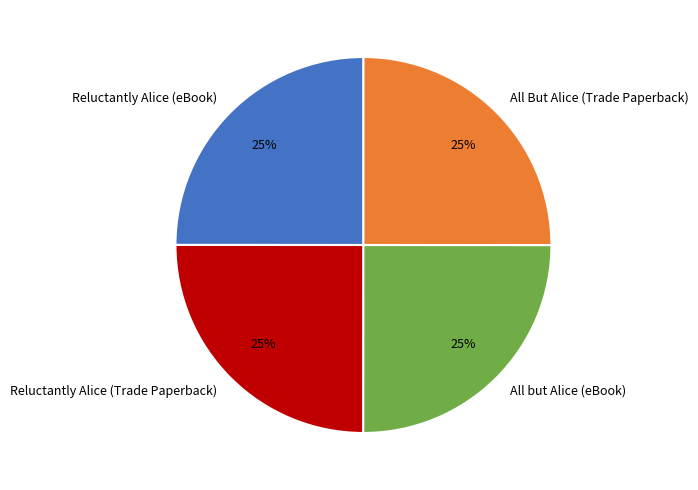

What percentage is the All but Alice (eBook) slice, to the nearest percent?

25%